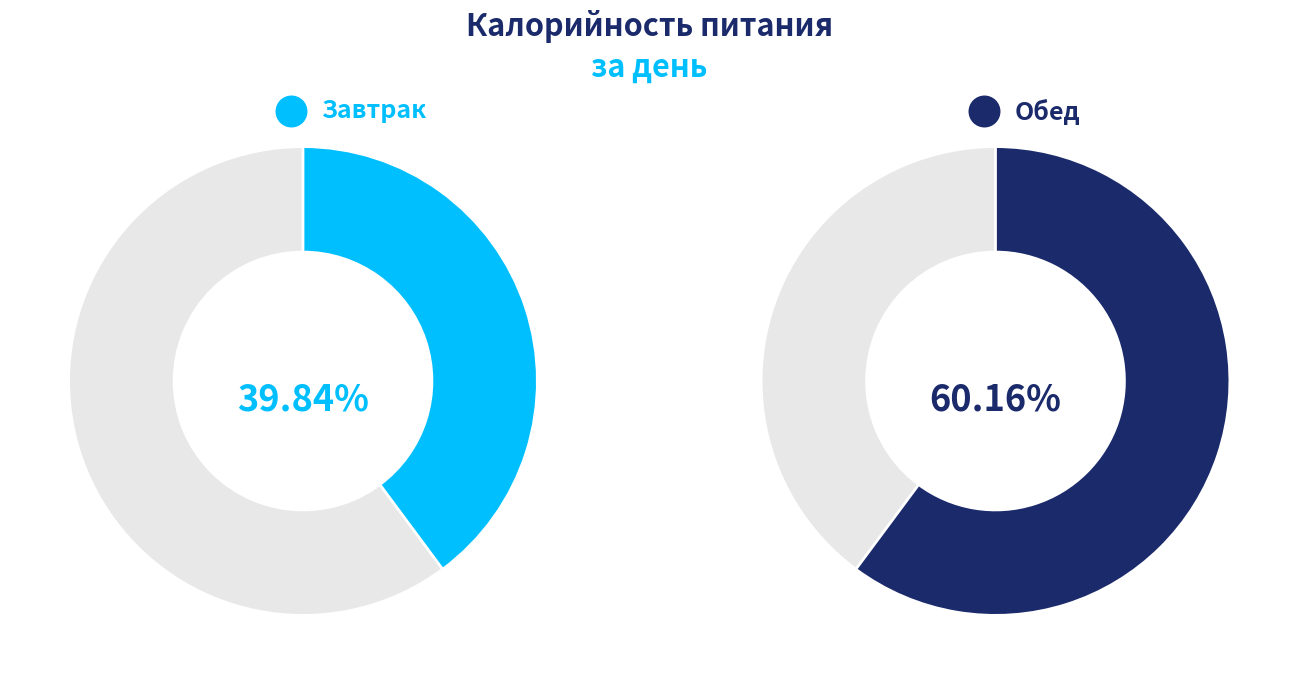

To the nearest percent, what is the difference between the largest and smallest slice percentages?

20%